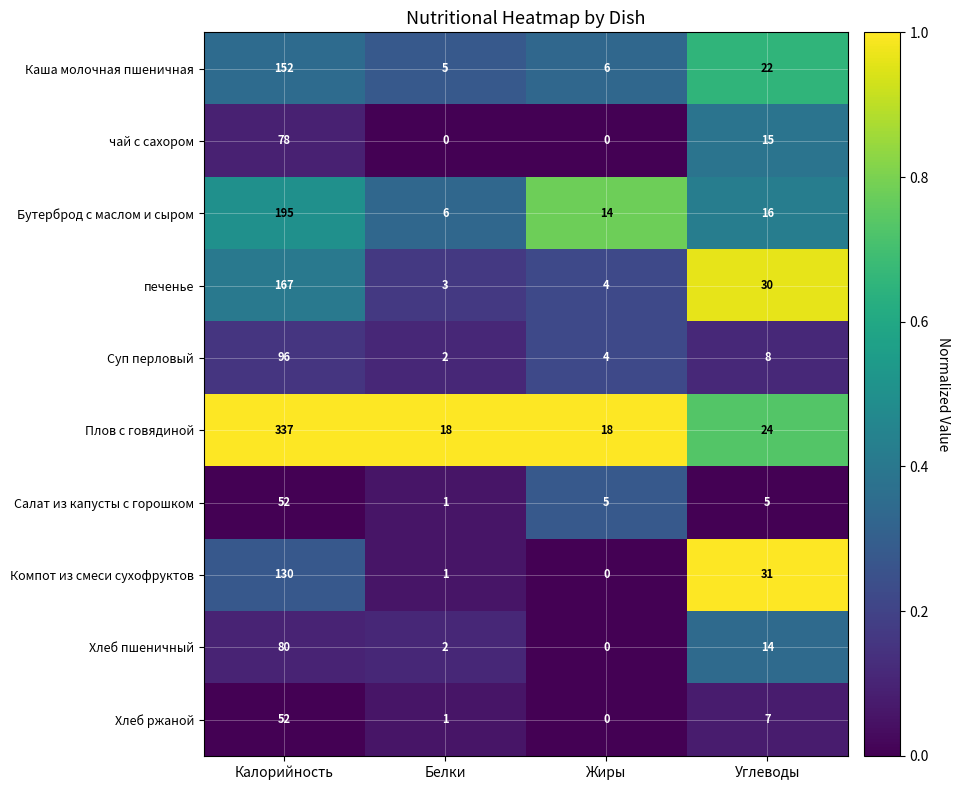

Between Белки and Жиры, which series saw the biggest shift?

Бутерброд с маслом и сыром